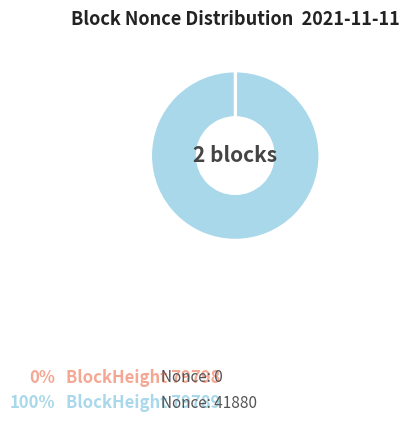

Is there any slice that represents more than half of the pie?

Yes